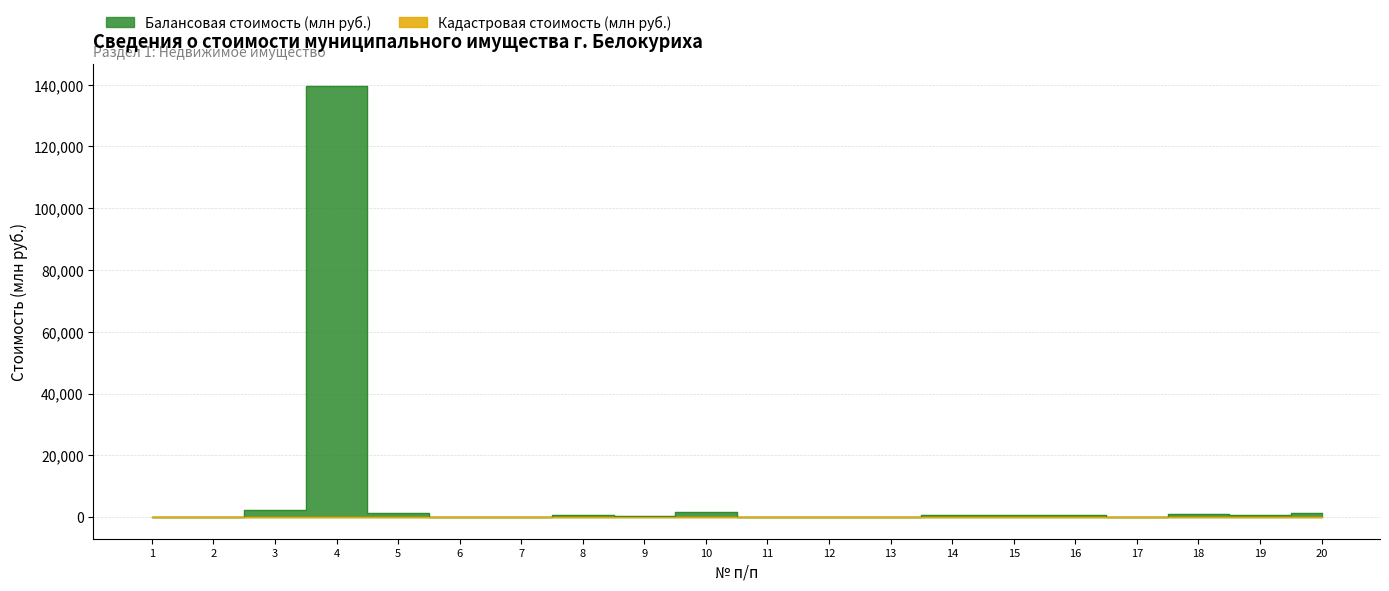

Reading right to left, list all the values displayed in this chart.

Балансовая стоимость (млн руб.): 20=1182.8	19=626.8	18=1162.9	17=84.8	16=684.6	15=579.5	14=615.6	13=118.3	12=72.6	11=57.8	10=1623.6	9=342.2	8=708.6	7=0.0	6=50.1	5=1243.6	4=139670.3	3=2371.3	2=45.9	1=117.4
Кадастровая стоимость (млн руб.): 20=0.0	19=0.0	18=0.0	17=0.0	16=0.0	15=0.0	14=0.0	13=0.0	12=0.0	11=0.0	10=0.0	9=0.0	8=0.0	7=1.3	6=3.0	5=0.0	4=0.0	3=0.0	2=0.0	1=1.7